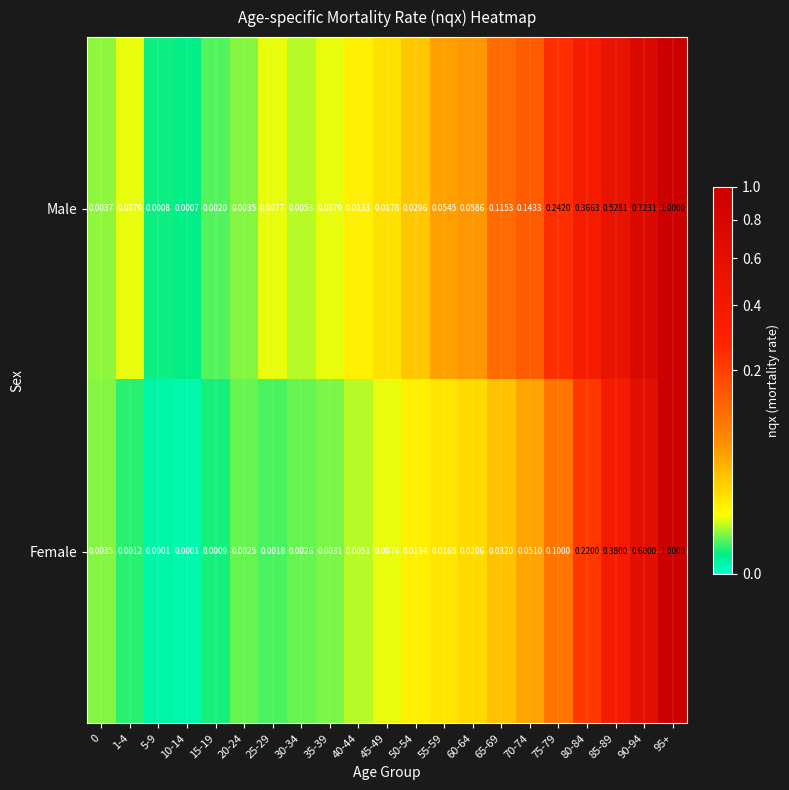

What is the total value across all series at 55-59?

0.1